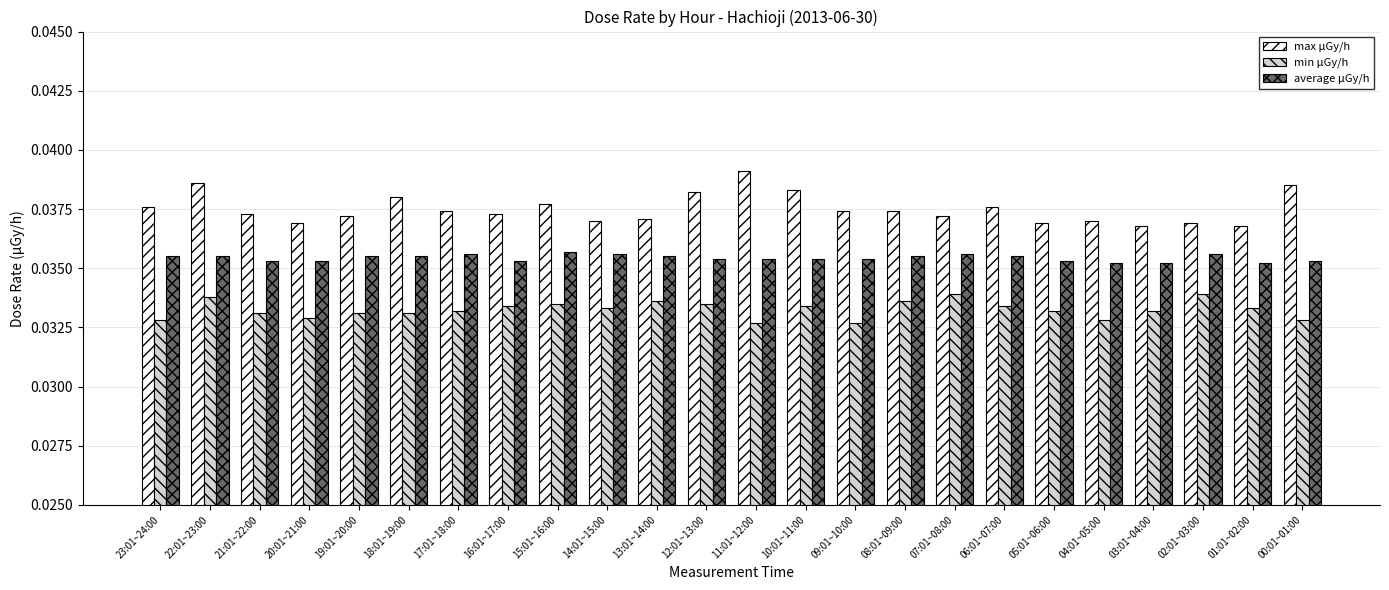

Rank the series by their maximum value, from highest to lowest.

max μGy/h, average μGy/h, min μGy/h